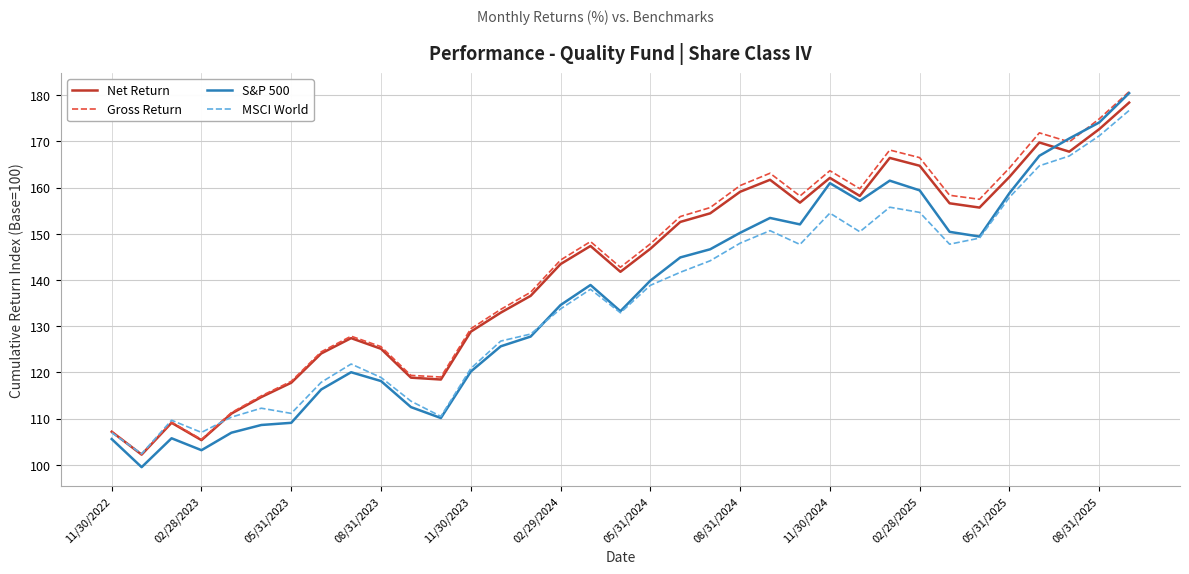

Which series has the widest spread of values?

S&P 500